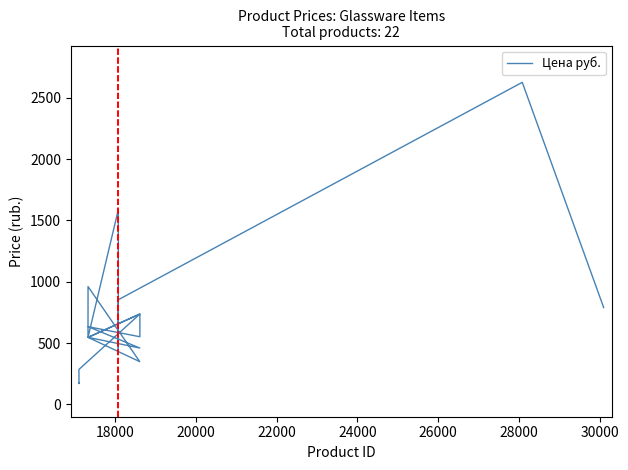

True or false: there are more than 1 points higher than both neighbors.

True